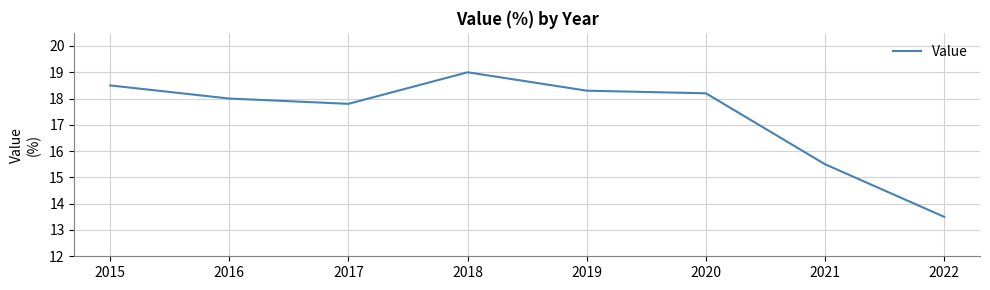

List the labels in order of value, largest first.

2018, 2015, 2019, 2020, 2016, 2017, 2021, 2022